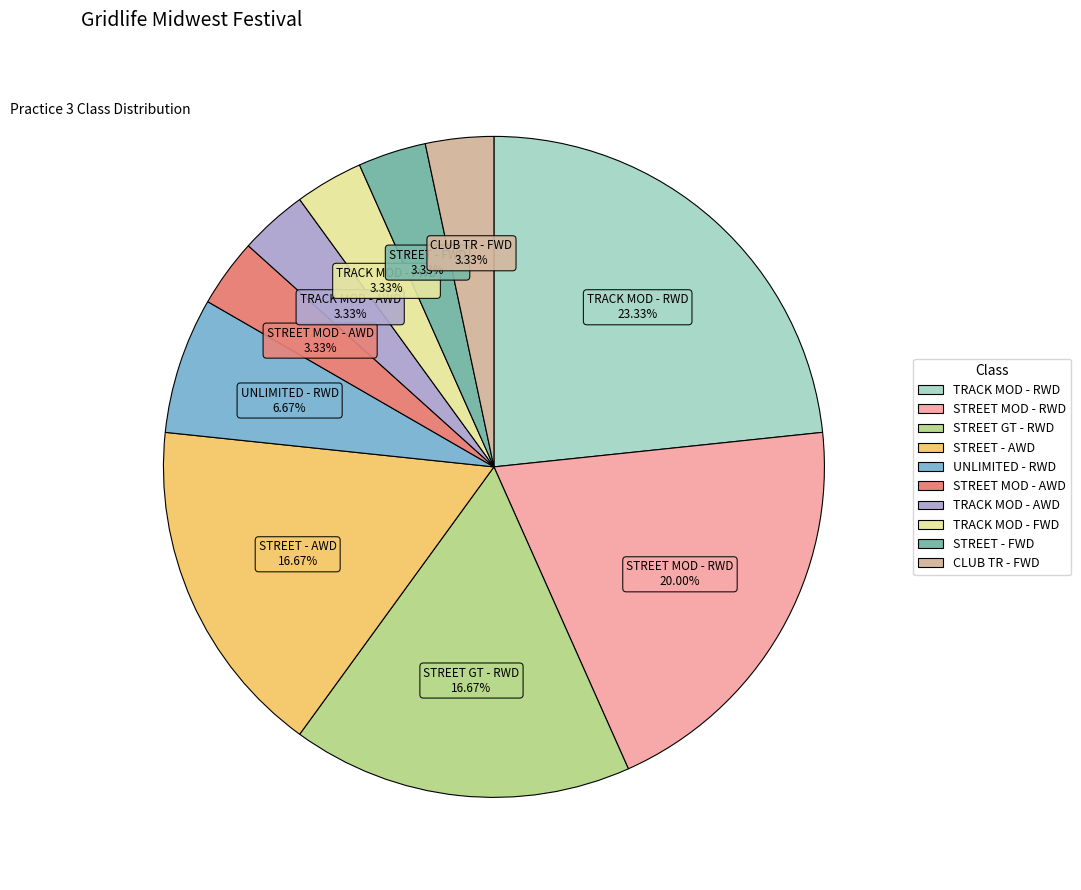

What is the largest slice in the pie chart?

TRACK MOD - RWD